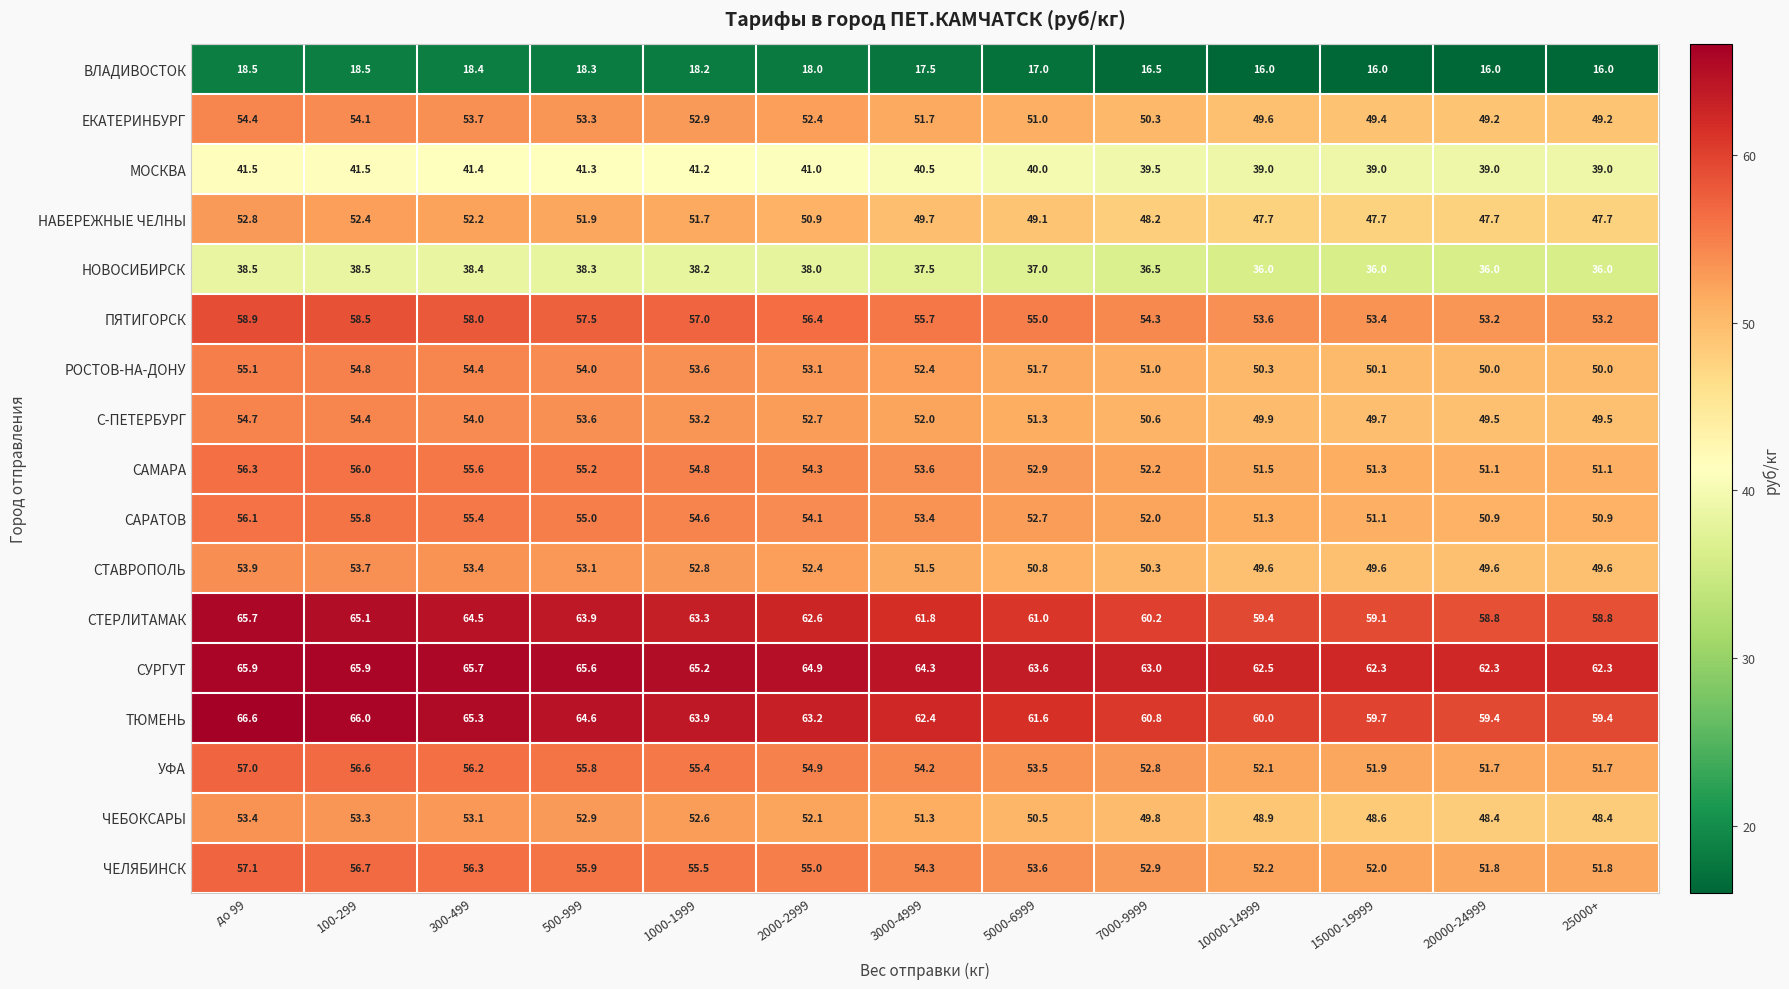

What is the difference between the РОСТОВ-НА-ДОНУ values at 2000-2999 and 7000-9999?

2.1